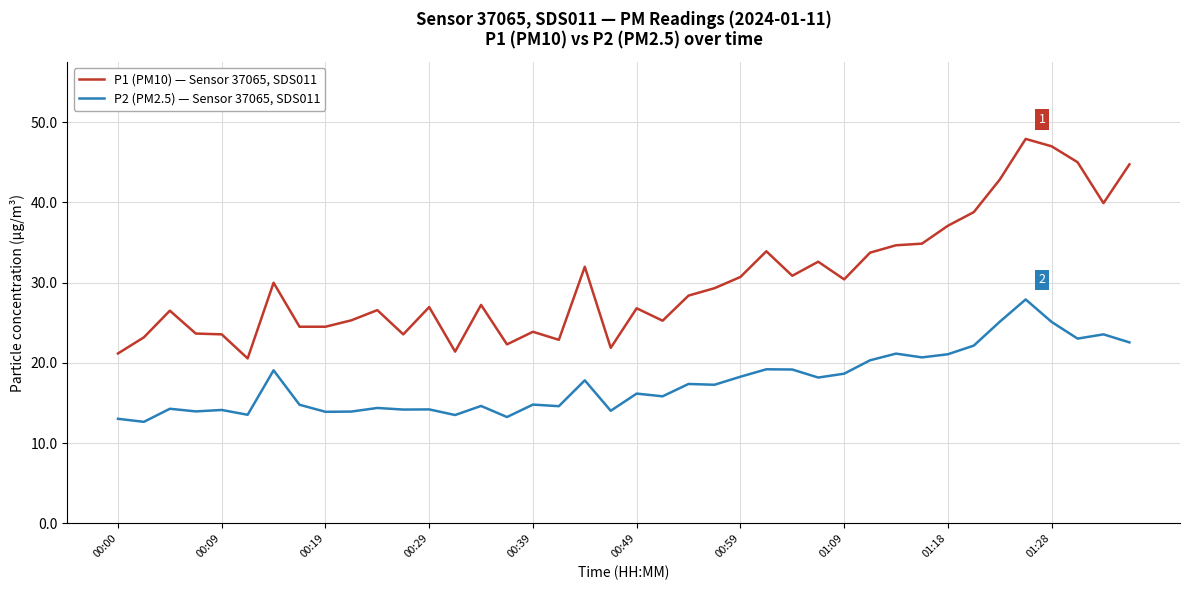

List the series in order of their overall mean, highest first.

P1 (PM10) — Sensor 37065, SDS011, P2 (PM2.5) — Sensor 37065, SDS011